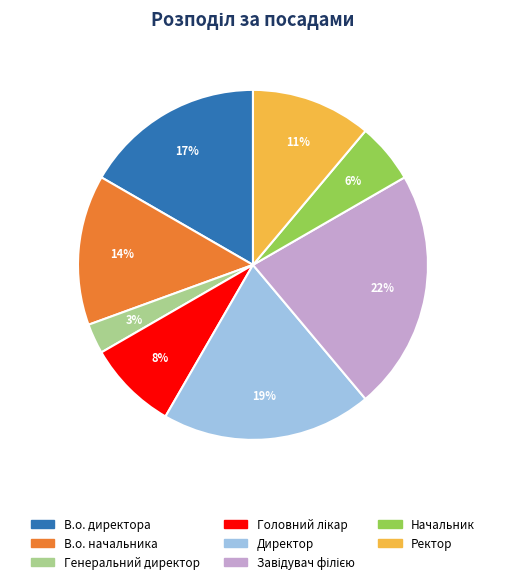

Is the sum of В.о. директора and Генеральний директор greater than half?

No